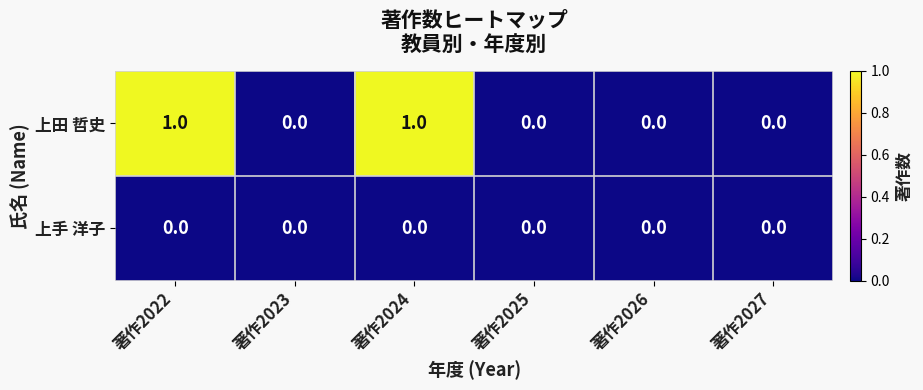

Is it true that 上田 哲史 equals 1 at 著作2022?

True